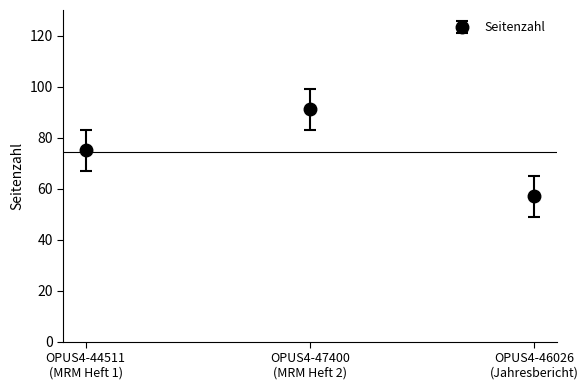

What is the maximum value shown in the chart?

91